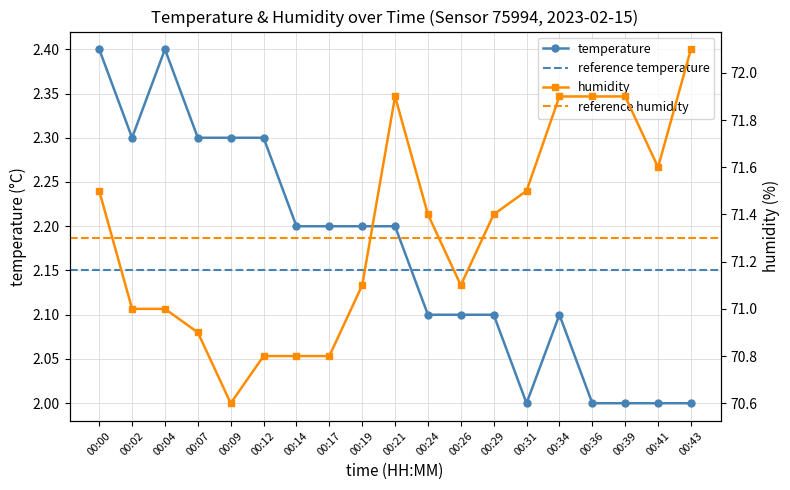

The value of temperature at 00:21 is 2.9. True or false?

False